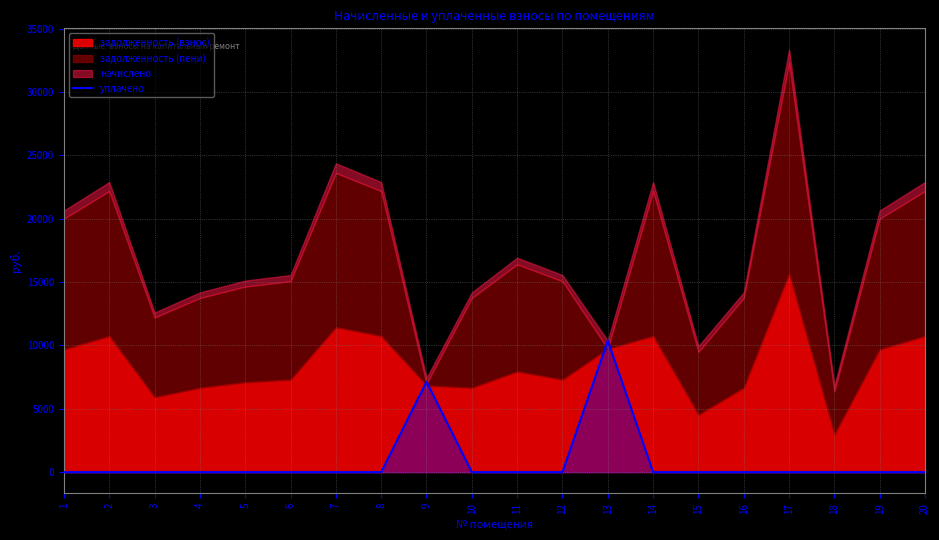

What is the difference between the maximum and minimum values?

10377.4